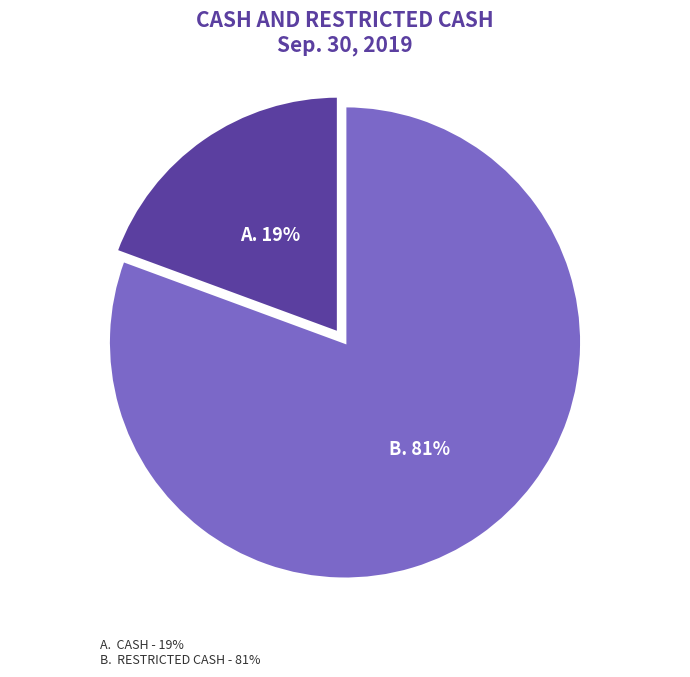

How many segments does this pie chart have?

2